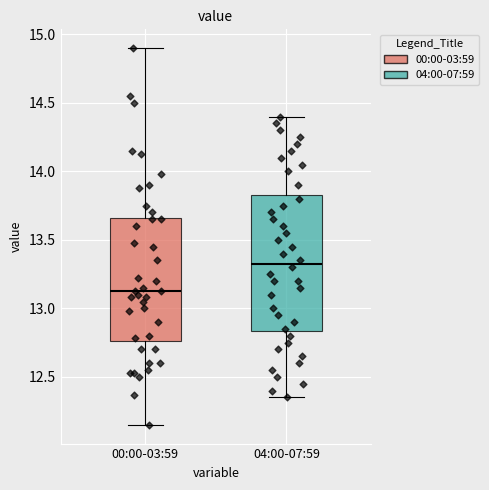

Which box is the tallest, from its lower edge to its upper edge?

04:00-07:59